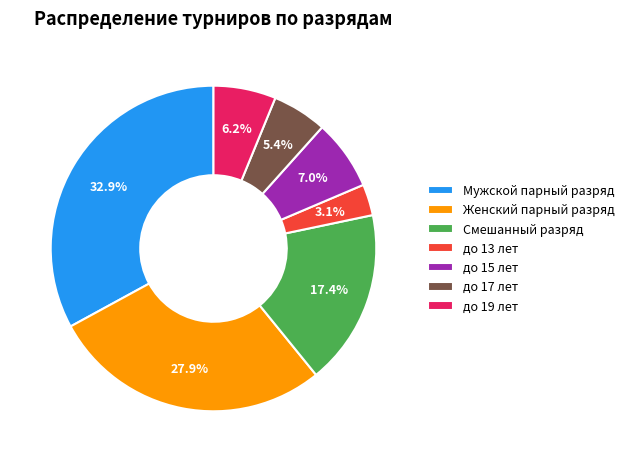

Is there any slice that represents more than half of the pie?

No